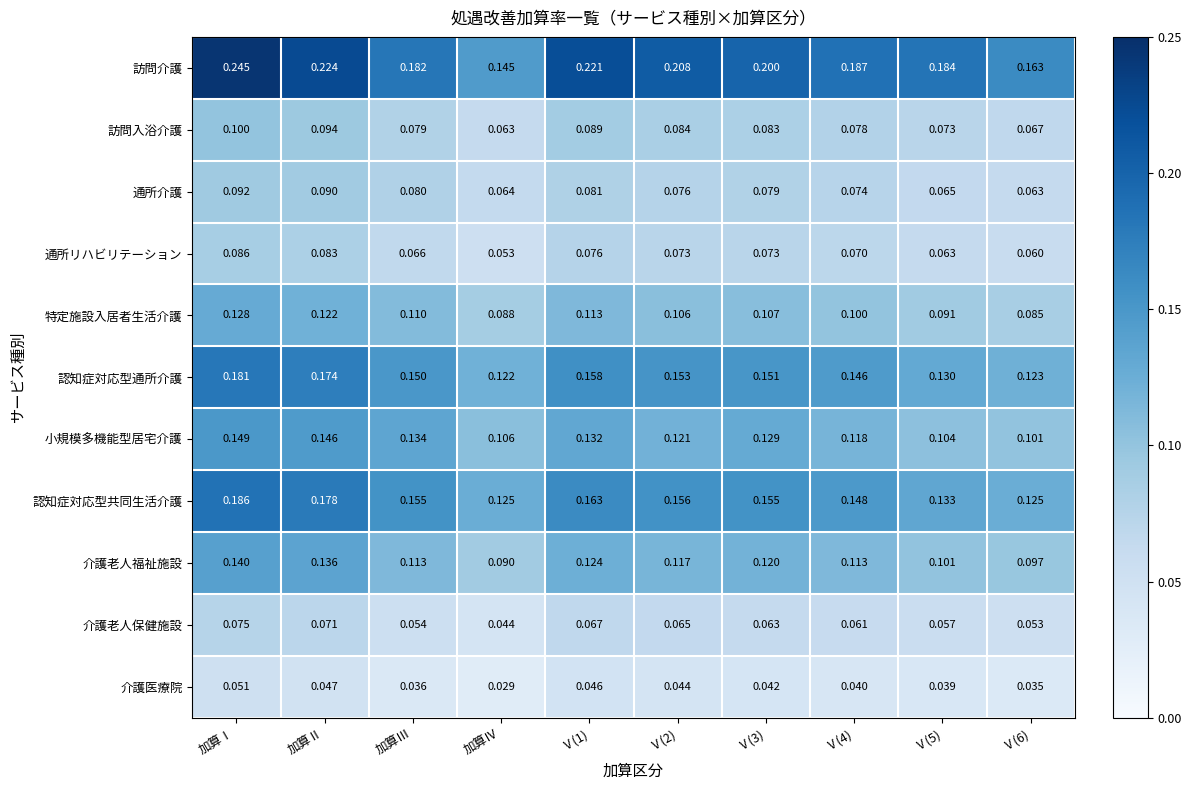

How many categories are shown in the chart?

10